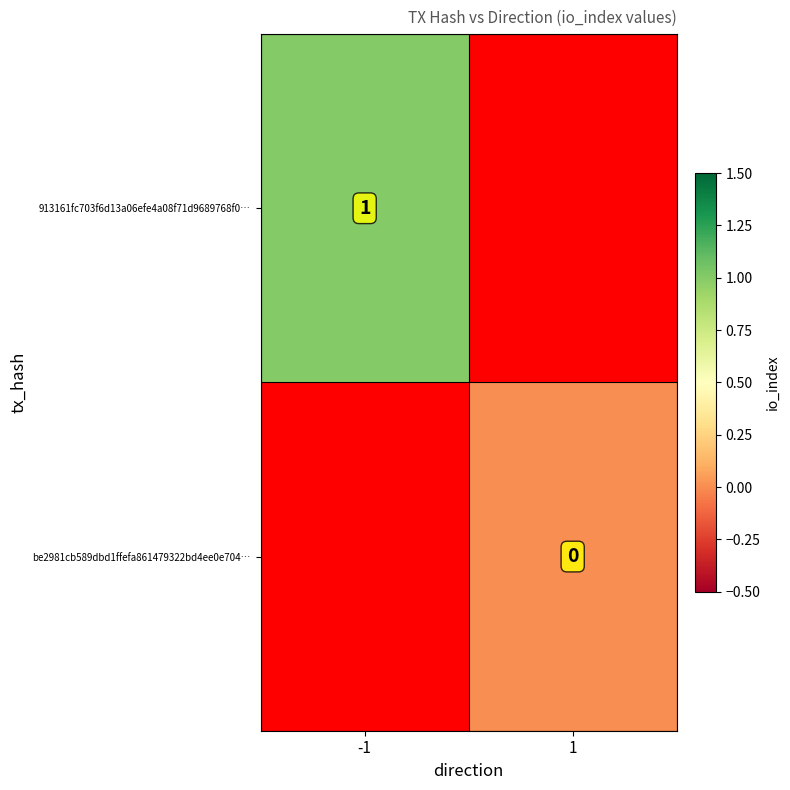

The value of 913161fc703f6d13a06efe4a08f71d9689768f0… at -1 is 0.5. True or false?

False